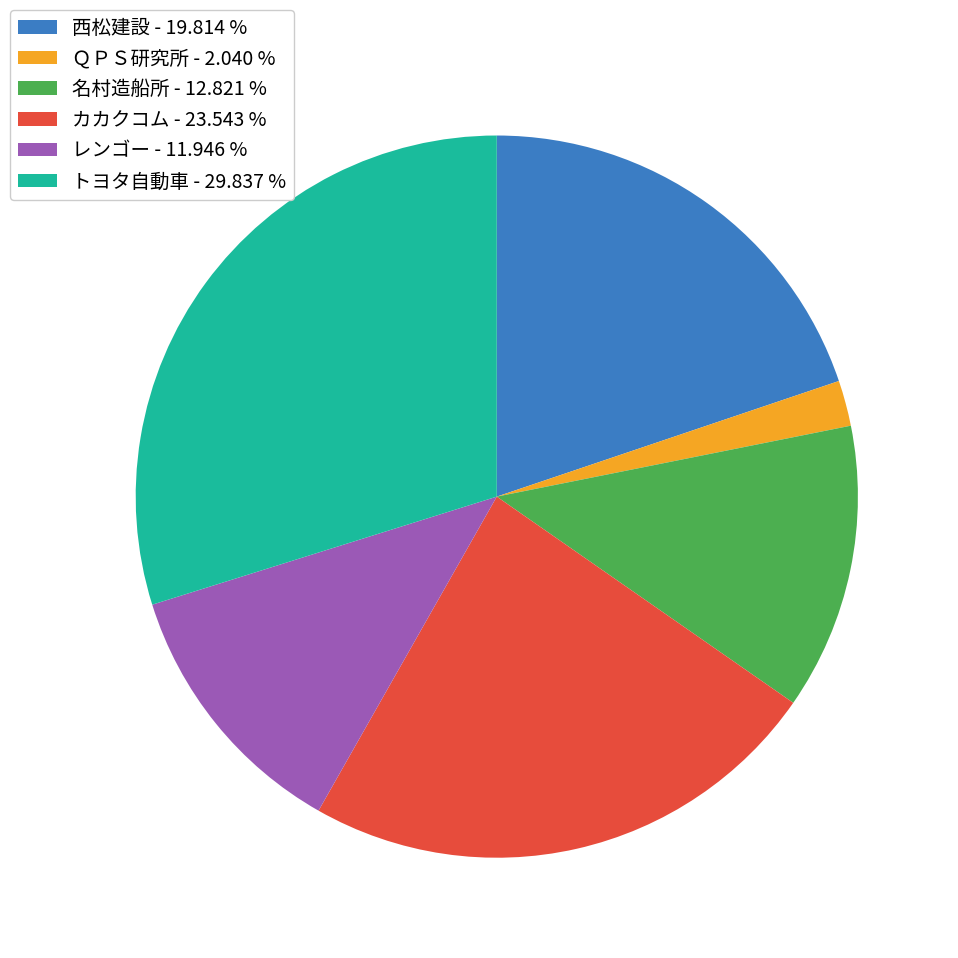

Between トヨタ自動車 and 西松建設, which is larger?

トヨタ自動車